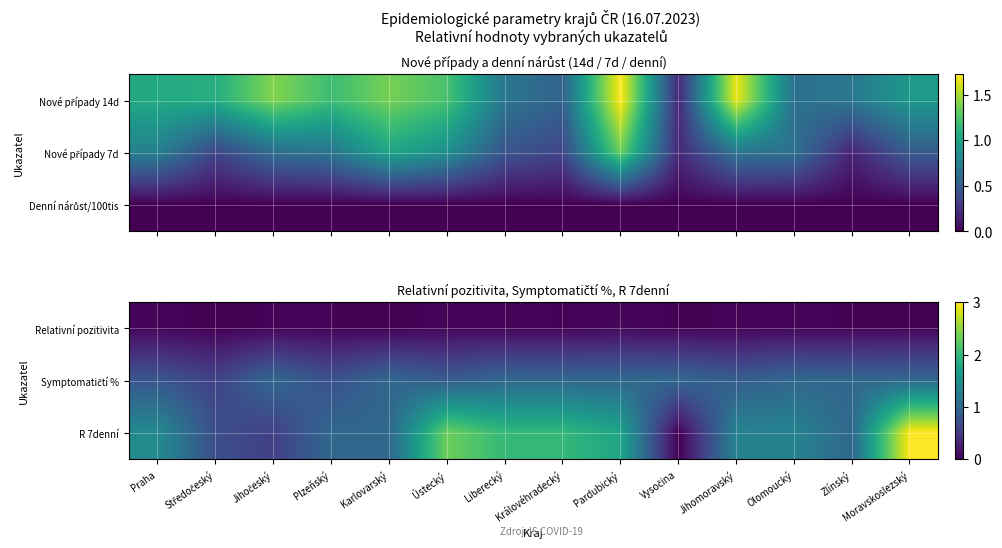

What is the approximate value of Symptomatičtí % at Karlovarský?

1.0